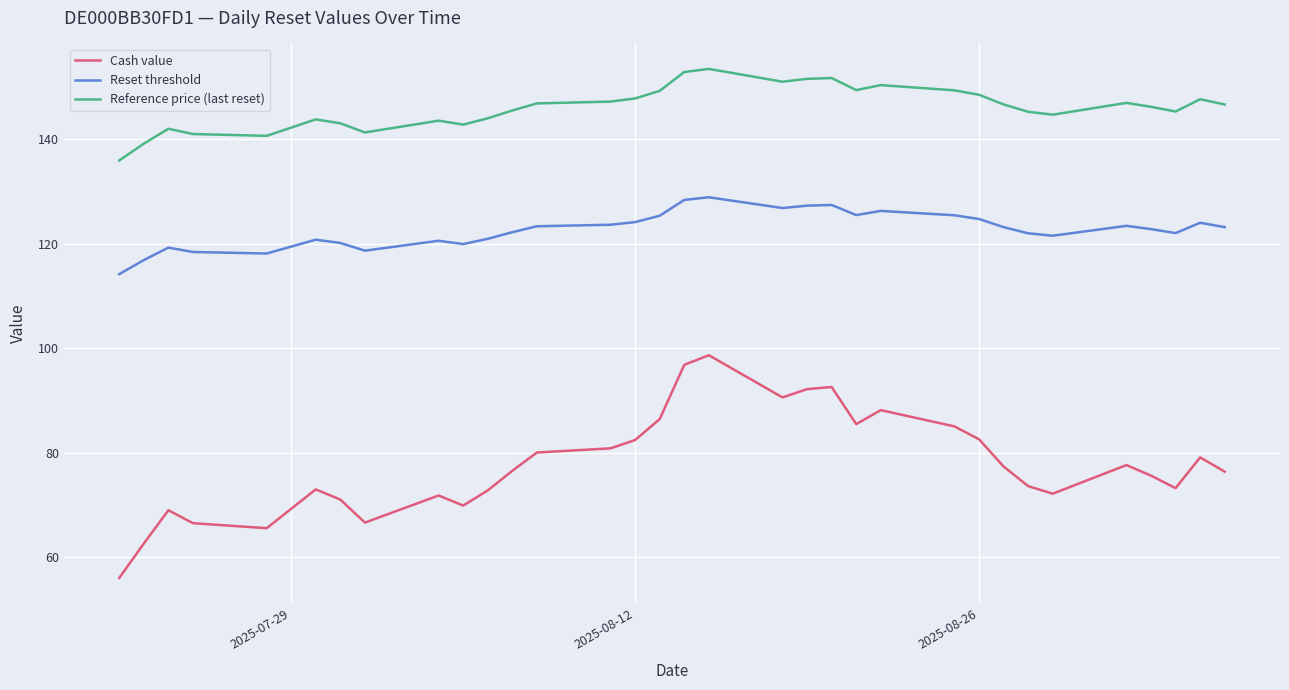

What is the average value of the Cash value series?

77.8